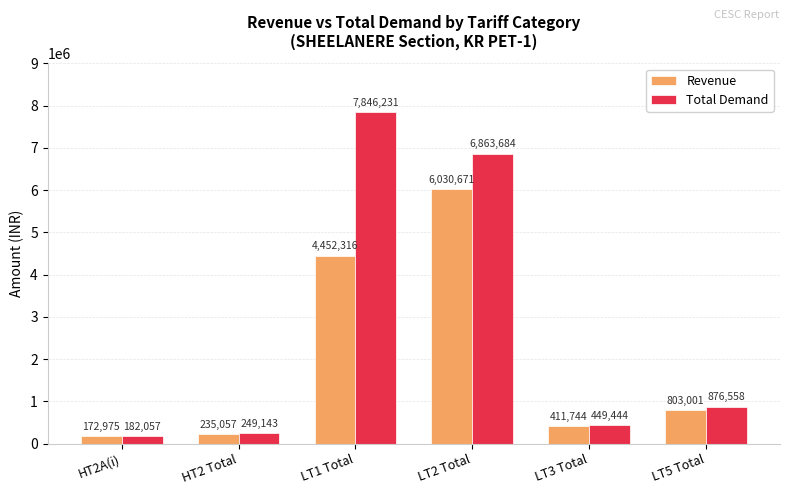

The Revenue series shows 803000.7 at LT5 Total. True or false?

True